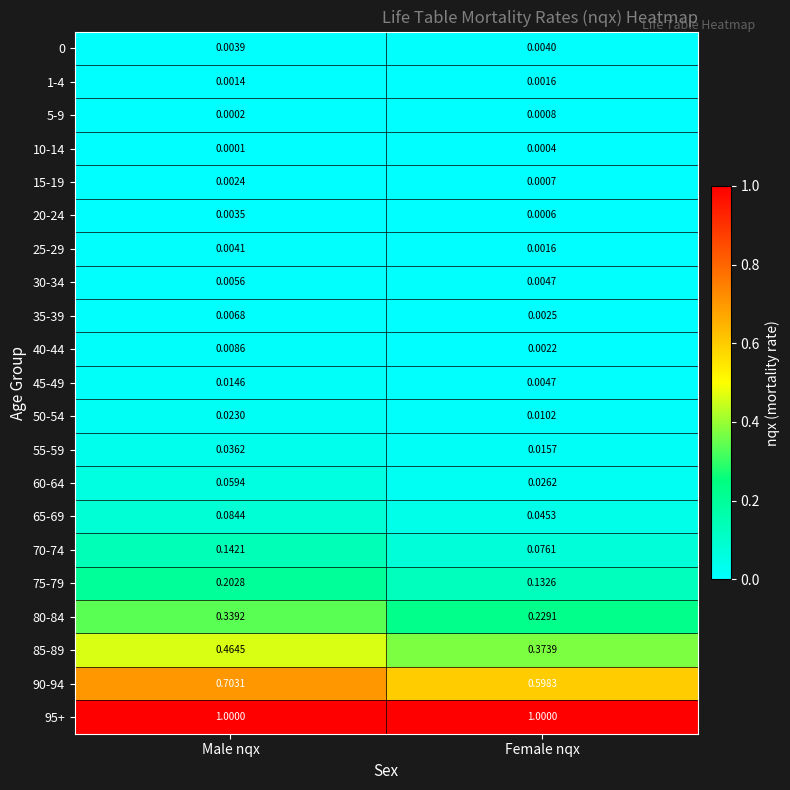

How many distinct data groups are displayed?

21